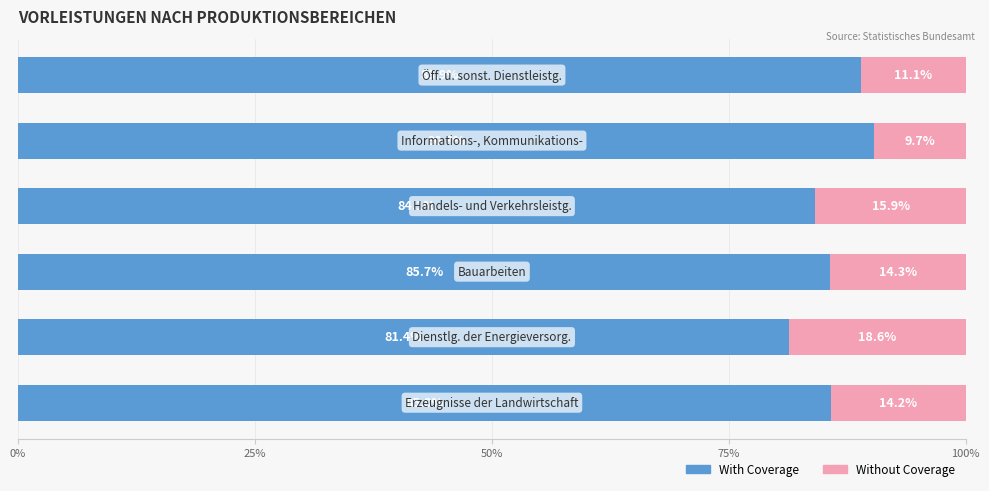

What is the sum of all With Coverage values?

516.2